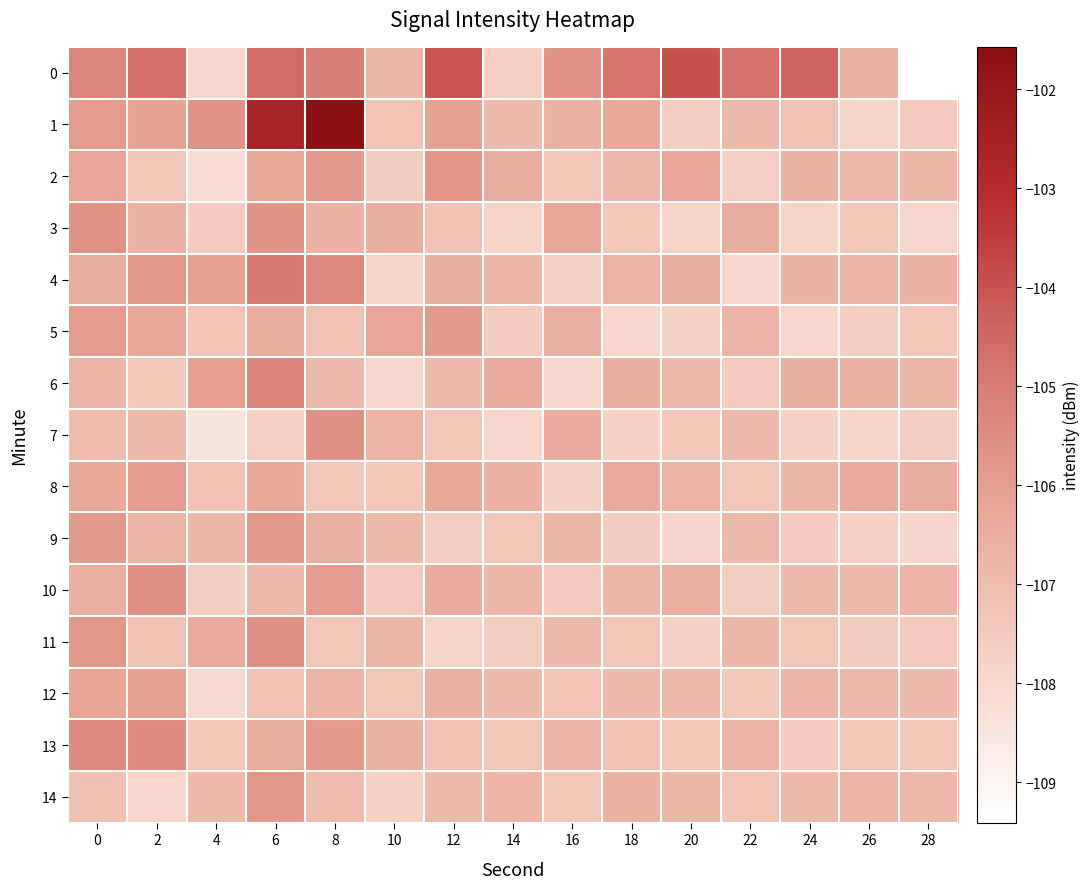

Reading left to right, list all the values displayed in this chart.

0: 0=-105.3	2=-104.7	4=-107.9	6=-104.6	8=-105.1	10=-106.8	12=-104.0	14=-107.7	16=-105.7	18=-104.8	20=-104.0	22=-104.7	24=-104.4	26=-106.6	28=-109.4
1: 0=-105.9	2=-106.1	4=-105.7	6=-102.6	8=-101.6	10=-107.3	12=-106.1	14=-106.9	16=-106.6	18=-106.3	20=-107.7	22=-106.9	24=-107.2	26=-107.8	28=-107.5
2: 0=-106.2	2=-107.4	4=-108.2	6=-106.3	8=-105.8	10=-107.5	12=-105.7	14=-106.5	16=-107.4	18=-106.8	20=-106.2	22=-107.7	24=-106.6	26=-107.0	28=-106.8
3: 0=-105.7	2=-106.6	4=-107.5	6=-105.7	8=-106.6	10=-106.5	12=-107.2	14=-107.8	16=-106.3	18=-107.4	20=-107.8	22=-106.4	24=-107.8	26=-107.4	28=-107.9
4: 0=-106.5	2=-105.8	4=-106.1	6=-104.9	8=-105.4	10=-107.8	12=-106.5	14=-106.7	16=-107.7	18=-106.7	20=-106.5	22=-107.9	24=-106.6	26=-106.7	28=-106.7
5: 0=-105.9	2=-106.3	4=-107.3	6=-106.5	8=-107.2	10=-106.2	12=-105.9	14=-107.5	16=-106.5	18=-107.9	20=-107.7	22=-106.7	24=-107.9	26=-107.6	28=-107.4
6: 0=-106.7	2=-107.5	4=-106.0	6=-105.2	8=-106.9	10=-107.9	12=-106.9	14=-106.4	16=-107.9	18=-106.5	20=-106.9	22=-107.5	24=-106.5	26=-106.5	28=-106.8
7: 0=-107.0	2=-106.9	4=-108.4	6=-107.7	8=-105.6	10=-106.7	12=-107.4	14=-107.9	16=-106.4	18=-107.7	20=-107.4	22=-106.9	24=-107.7	26=-107.8	28=-107.6
8: 0=-106.3	2=-105.9	4=-107.2	6=-106.3	8=-107.4	10=-107.4	12=-106.3	14=-106.6	16=-107.7	18=-106.4	20=-106.7	22=-107.4	24=-106.8	26=-106.4	28=-106.4
9: 0=-105.9	2=-106.7	4=-106.8	6=-105.8	8=-106.6	10=-107.0	12=-107.7	14=-107.4	16=-106.8	18=-107.6	20=-107.8	22=-107.0	24=-107.5	26=-107.7	28=-107.8
10: 0=-106.5	2=-105.6	4=-107.7	6=-106.9	8=-105.9	10=-107.5	12=-106.4	14=-106.8	16=-107.5	18=-106.8	20=-106.5	22=-107.6	24=-106.9	26=-106.9	28=-106.7
11: 0=-105.8	2=-107.2	4=-106.4	6=-105.5	8=-107.3	10=-106.8	12=-107.8	14=-107.6	16=-106.9	18=-107.4	20=-107.7	22=-106.8	24=-107.4	26=-107.5	28=-107.5
12: 0=-106.2	2=-106.1	4=-108.0	6=-107.2	8=-106.7	10=-107.3	12=-106.6	14=-107.0	16=-107.3	18=-107.0	20=-106.9	22=-107.5	24=-106.8	26=-106.8	28=-106.9
13: 0=-105.4	2=-105.4	4=-107.4	6=-106.4	8=-105.9	10=-106.6	12=-107.2	14=-107.3	16=-106.8	18=-107.2	20=-107.4	22=-106.7	24=-107.5	26=-107.4	28=-107.4
14: 0=-107.1	2=-107.9	4=-106.9	6=-105.8	8=-107.0	10=-107.8	12=-106.9	14=-106.8	16=-107.4	18=-106.6	20=-106.8	22=-107.3	24=-106.9	26=-106.7	28=-106.8